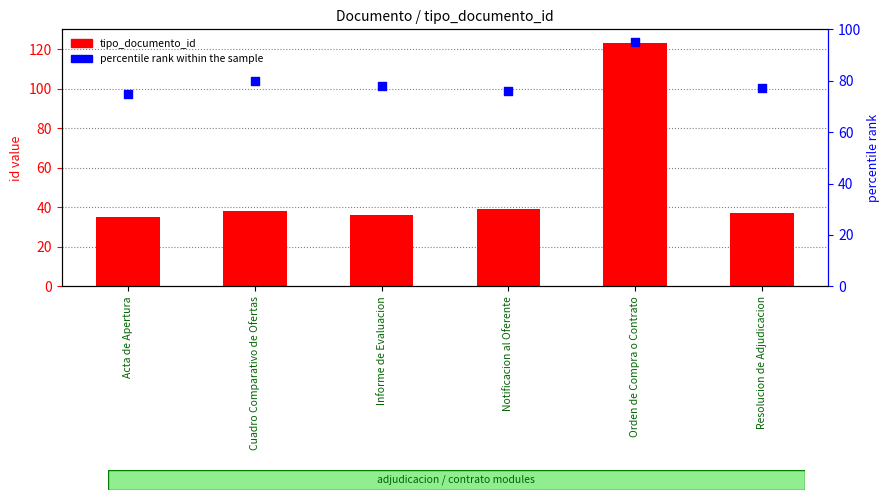

At how many categories does at least one series exceed 83?

1